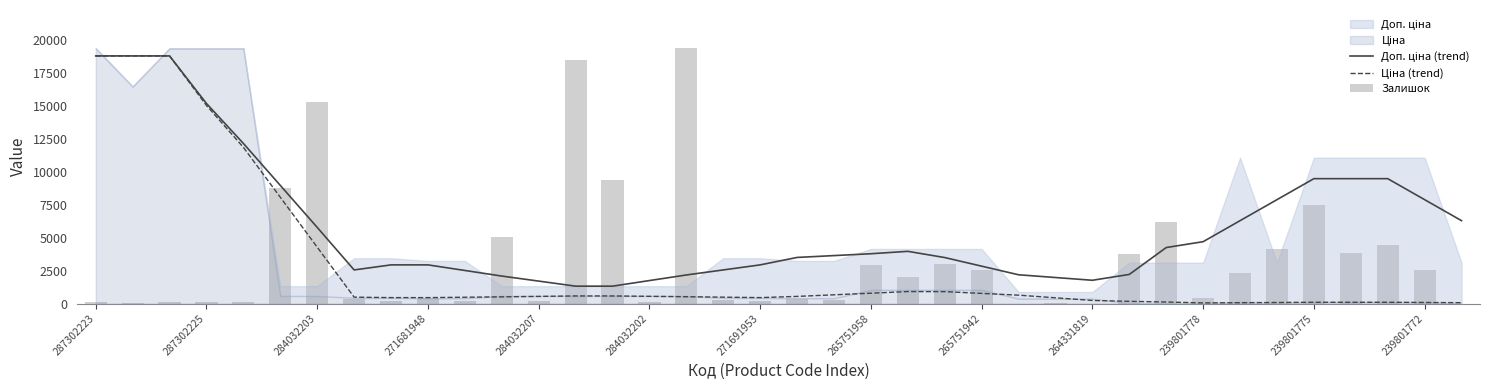

What is the difference between the highest and lowest values at 265751942?

2064.0